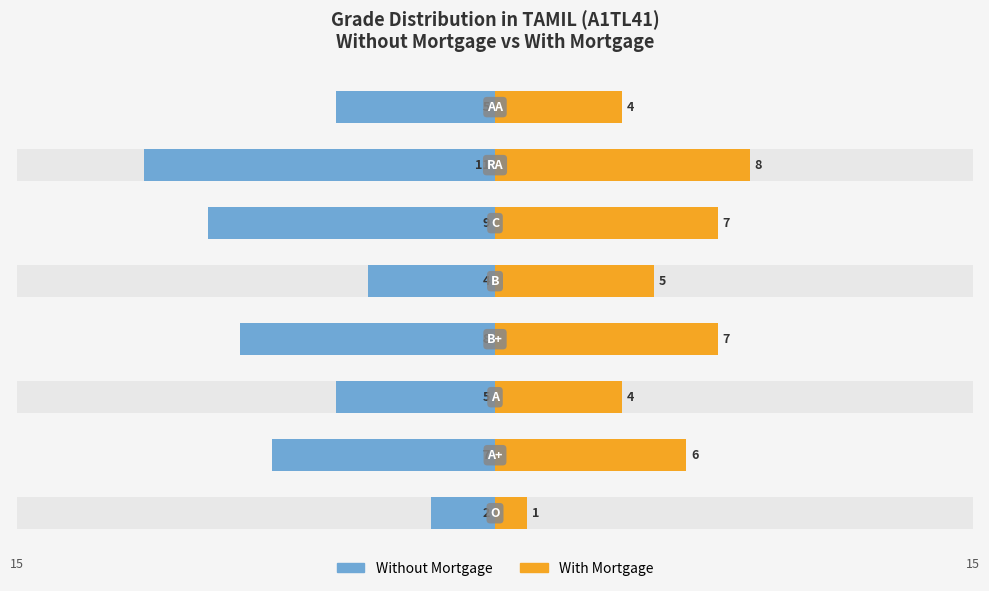

Count the number of data series in this chart.

2